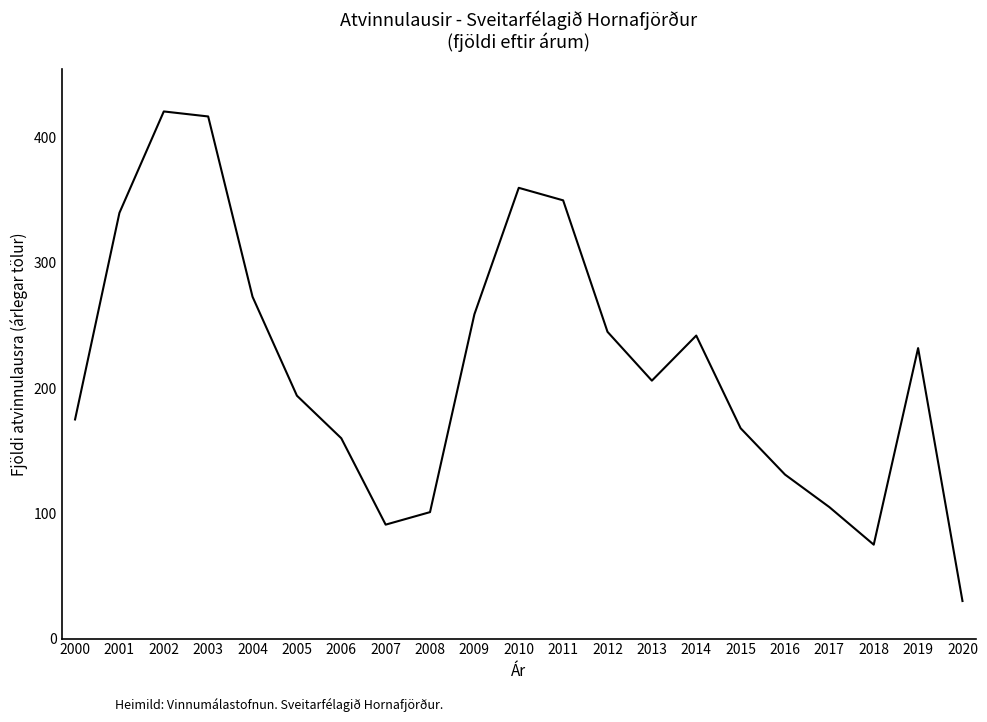

At which category does the data reach its first local peak?

2002